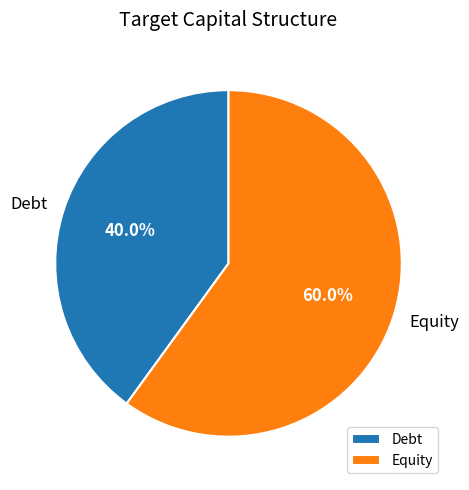

Between Debt and Equity, which is larger?

Equity